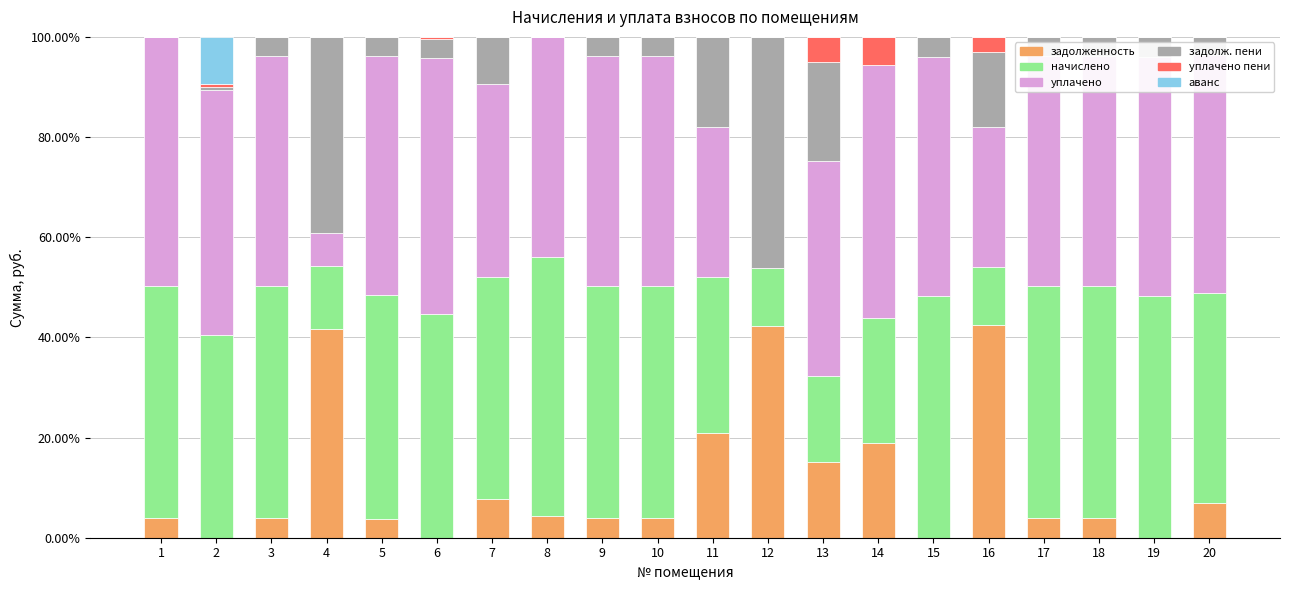

What is the total value across all series at 7?

100.0